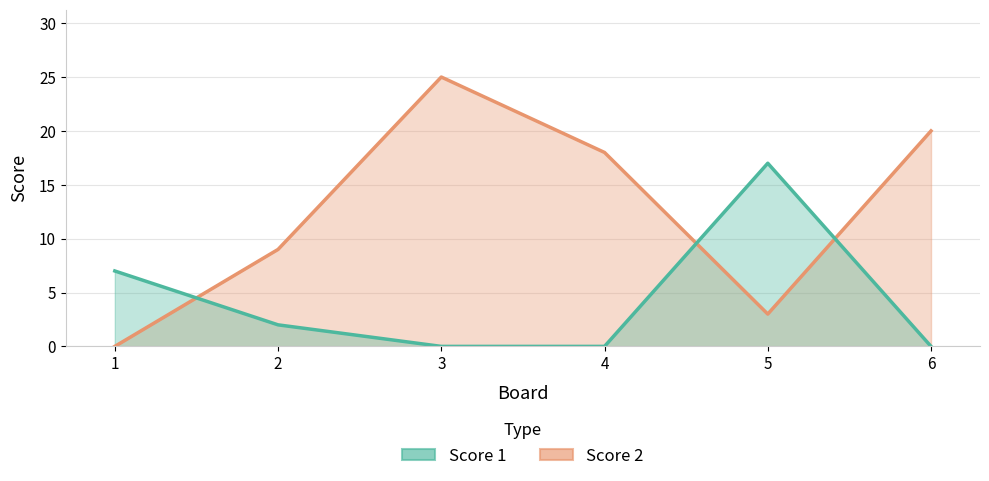

How many Score 1 values are between 0 and 7?

5